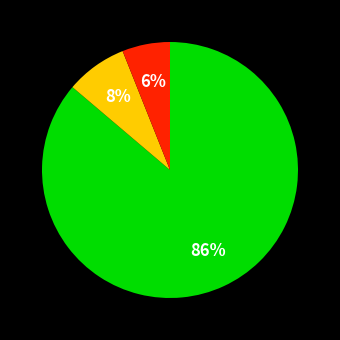

Count the number of slices in the pie.

3